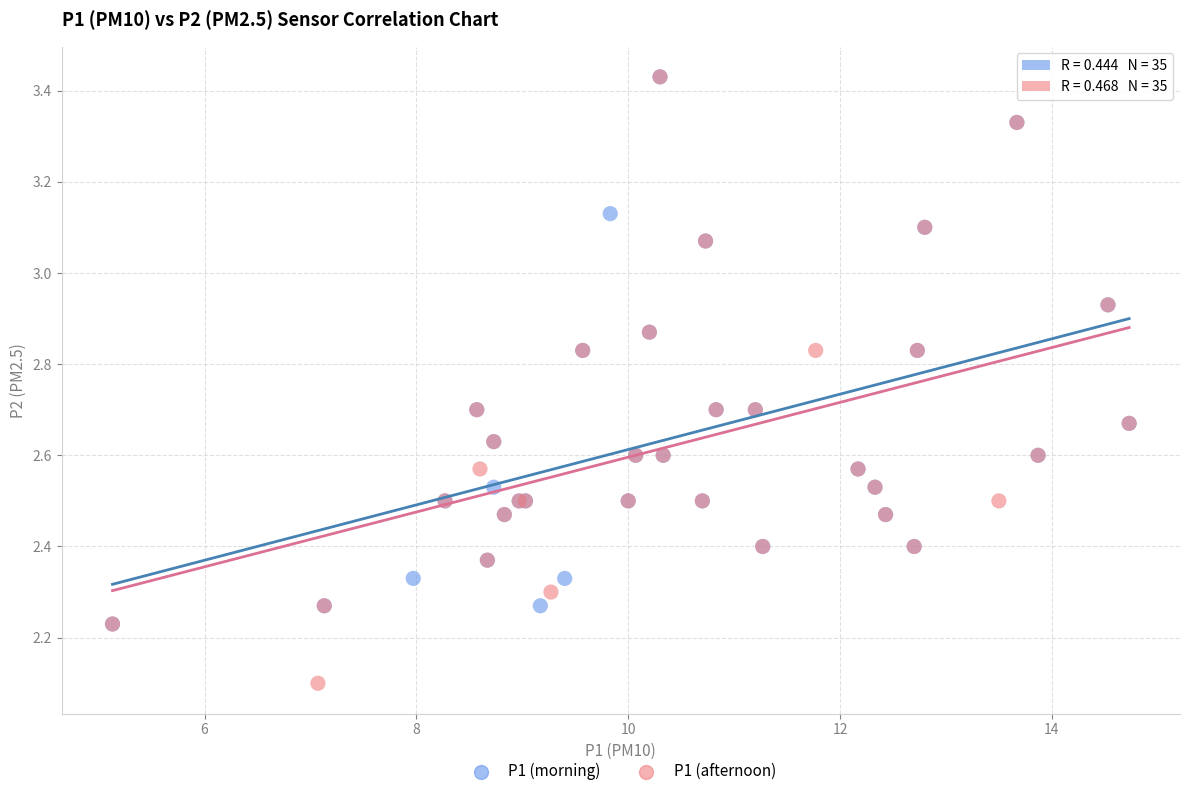

Which series contains the lowest Y value?

P1 (afternoon)